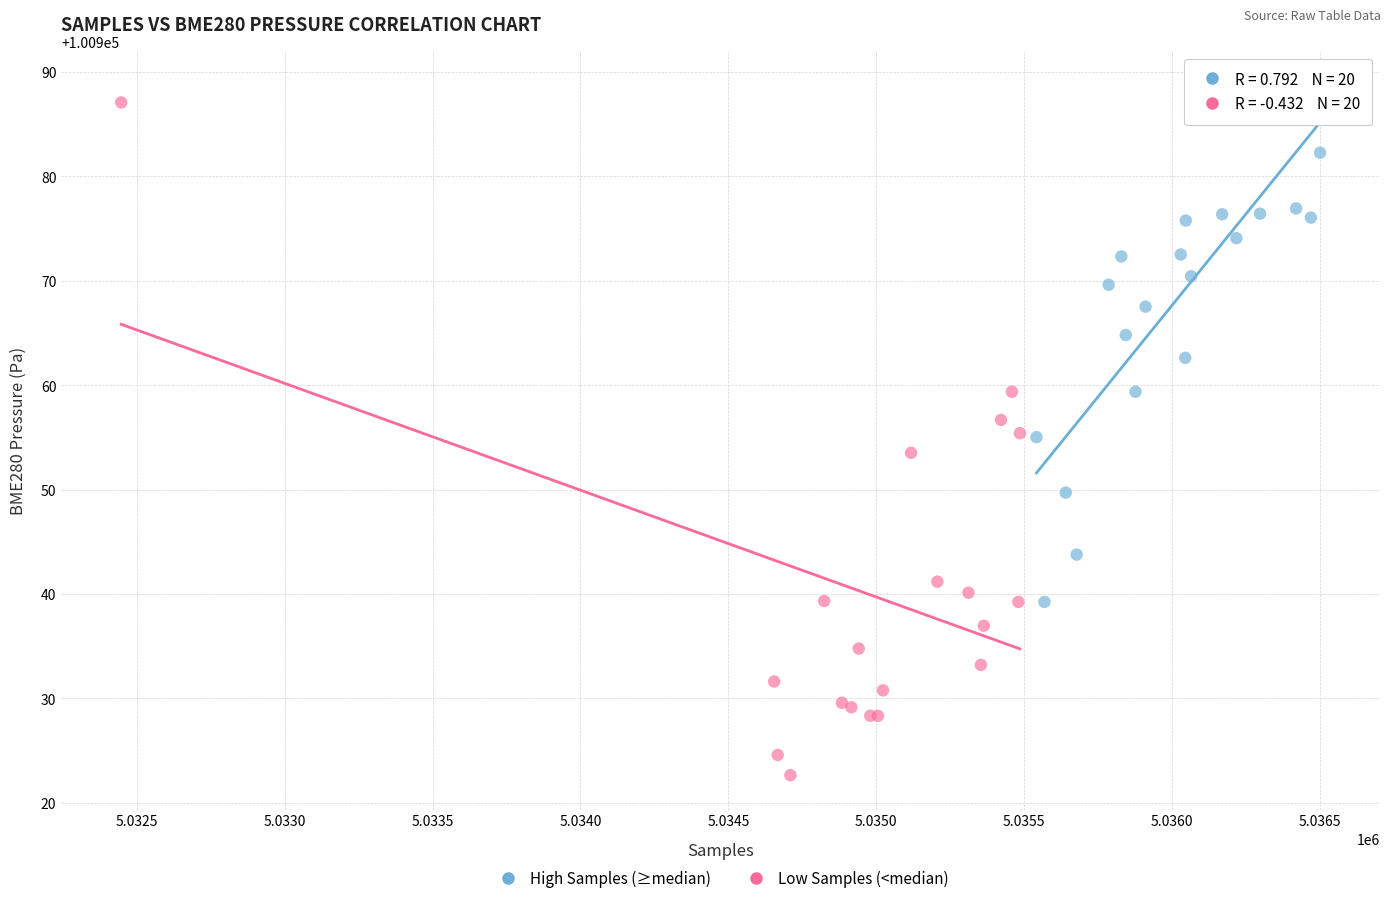

Which series contains the highest Y value?

High Samples (≥median)